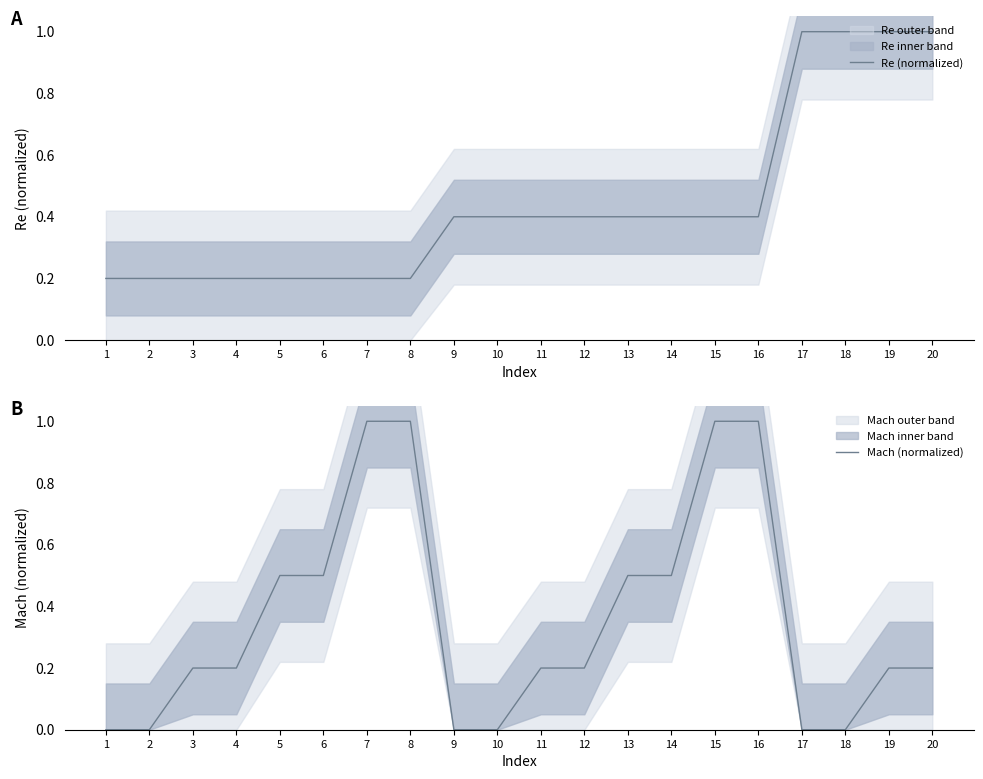

What is the sum of the Mach (normalized) values at 20 and 18?

0.2